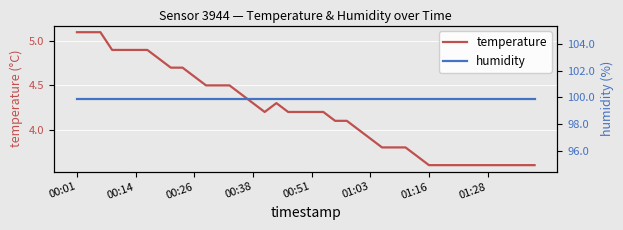

List the series in order of their overall mean, highest first.

humidity, temperature